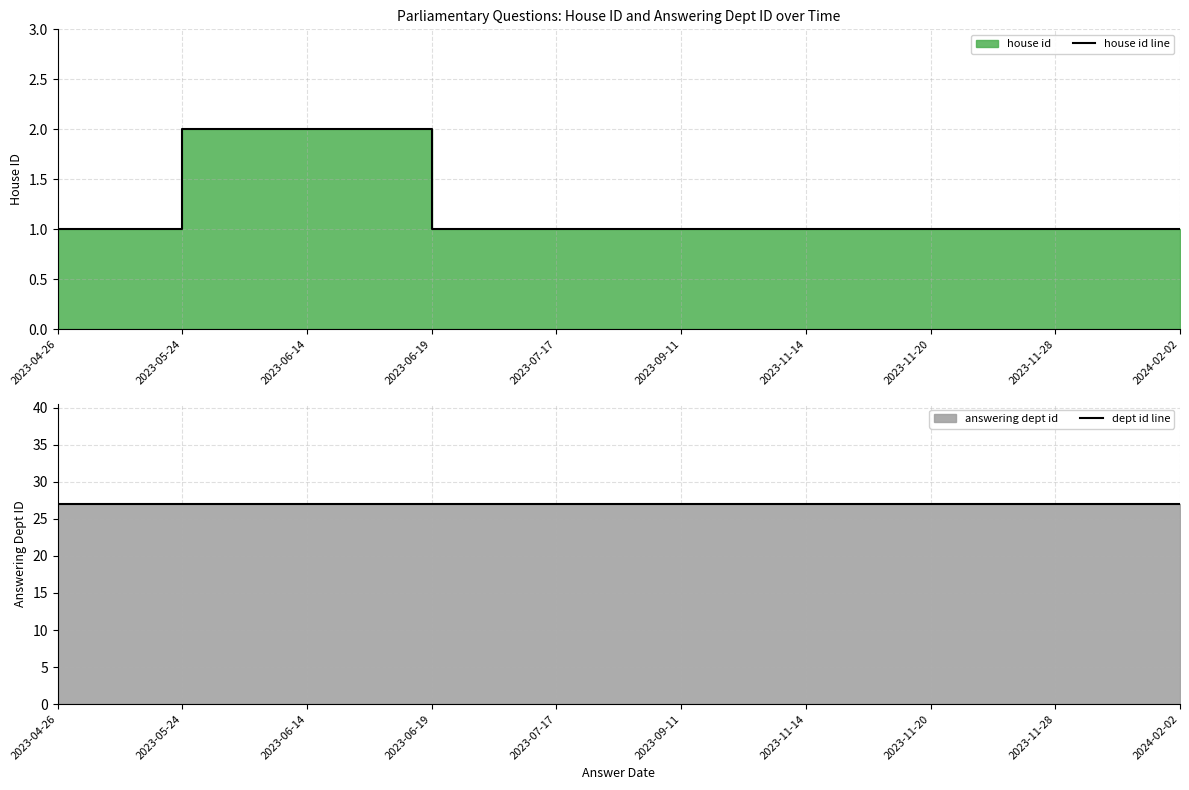

Which has a higher value, 2023-11-28 or 2023-09-11?

2023-11-28